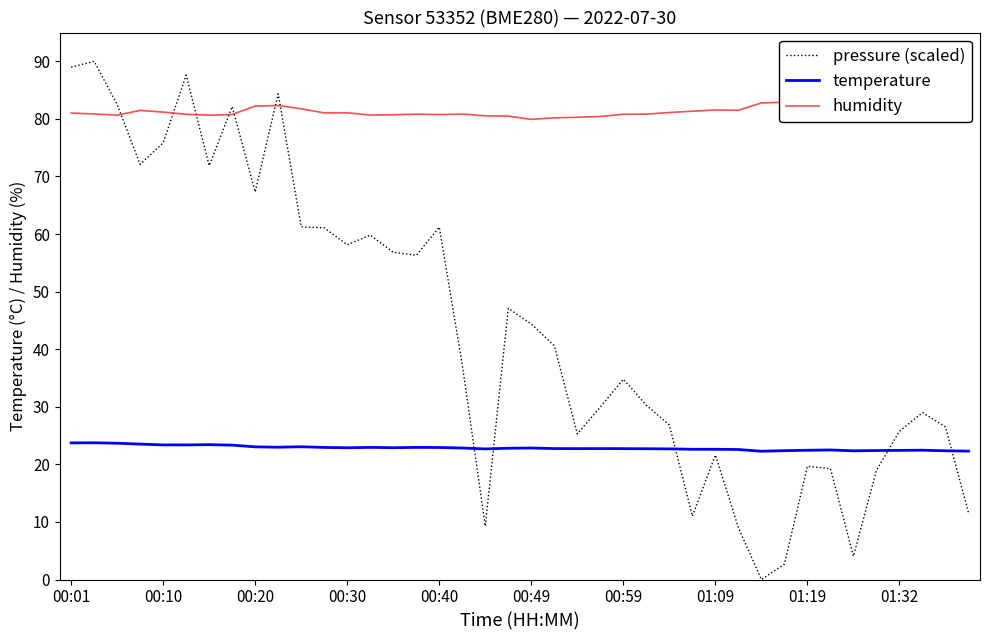

What is the highest value of the pressure (scaled) series?

90.0